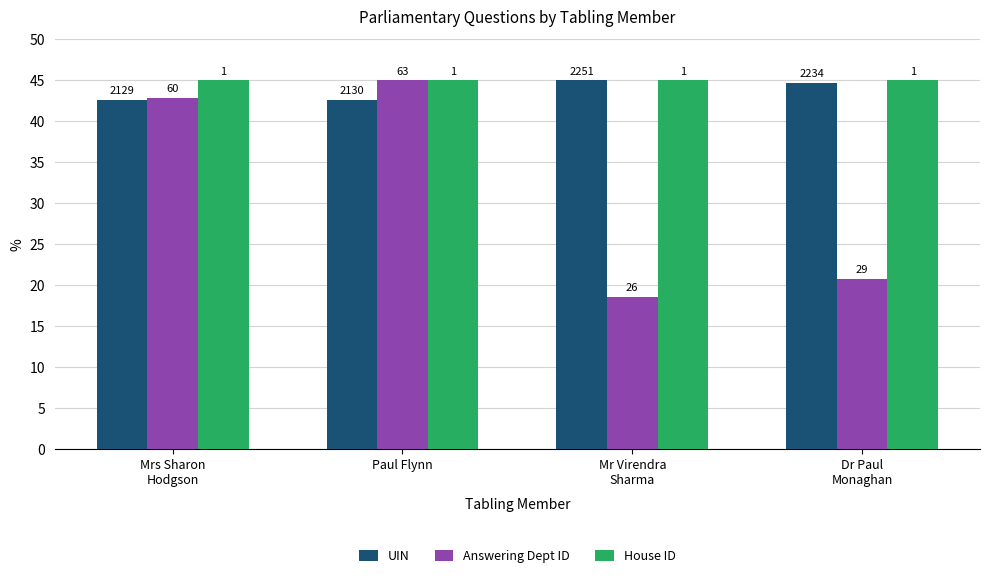

What are all the series names shown in the legend?

UIN, Answering Dept ID, House ID